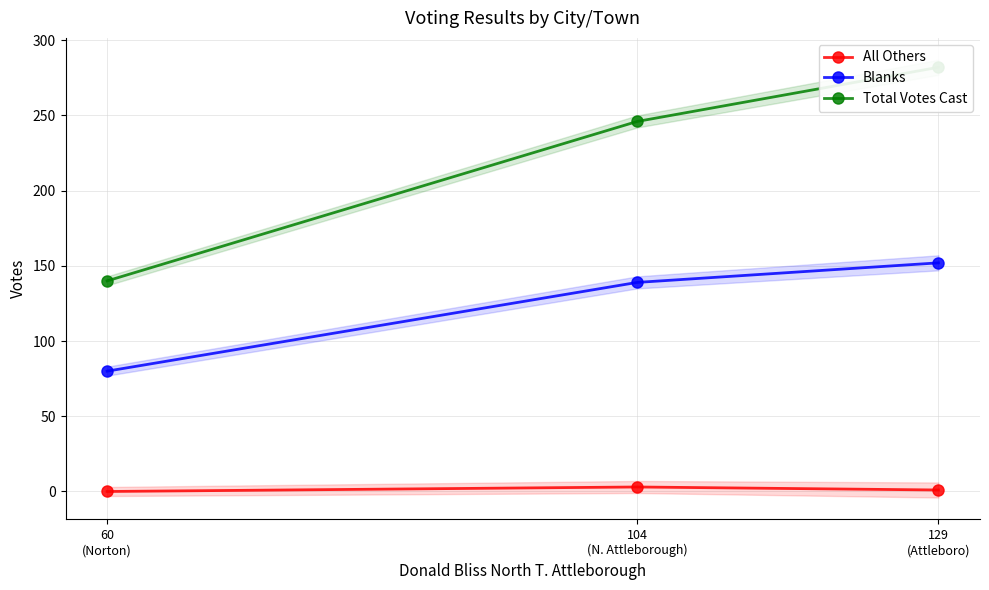

What is the lowest value of the Blanks series?

80